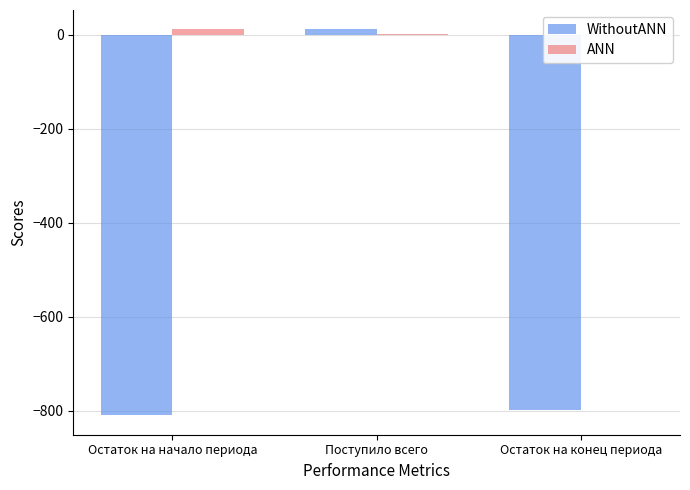

What is the maximum value shown in the chart?

11.2